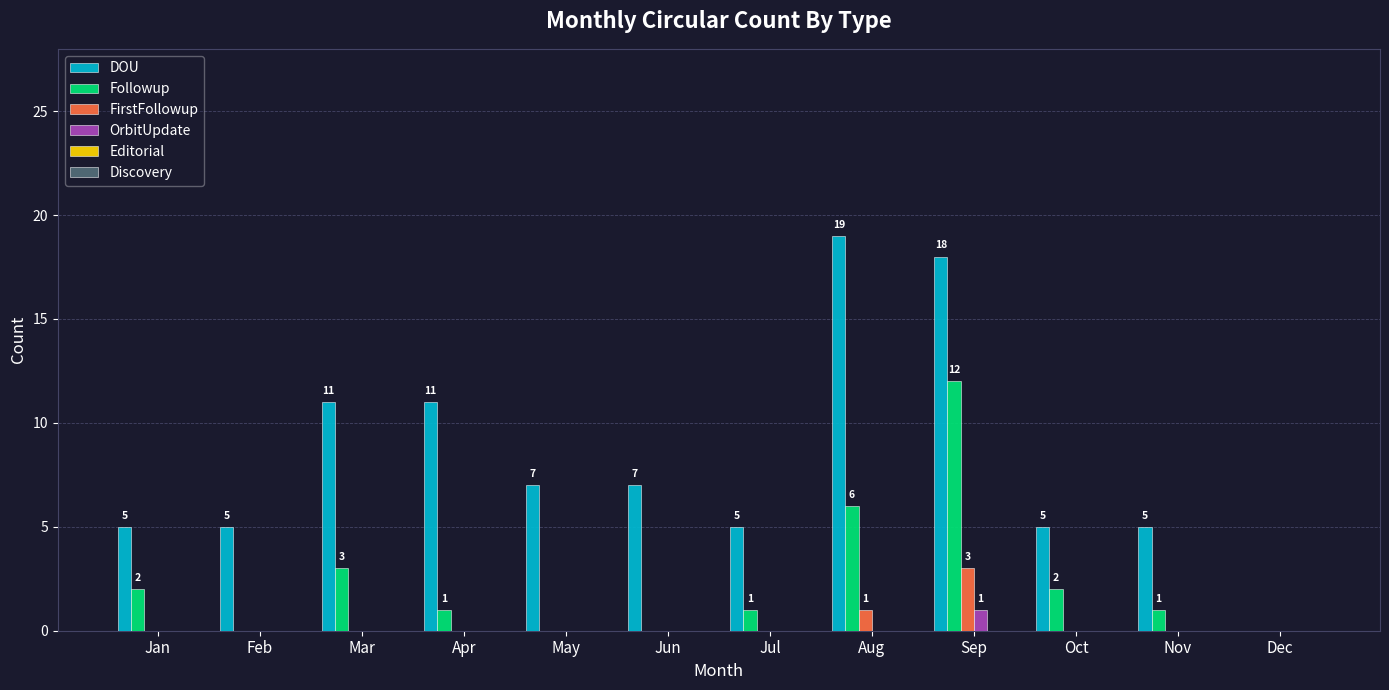

Count the number of categories in the chart.

12